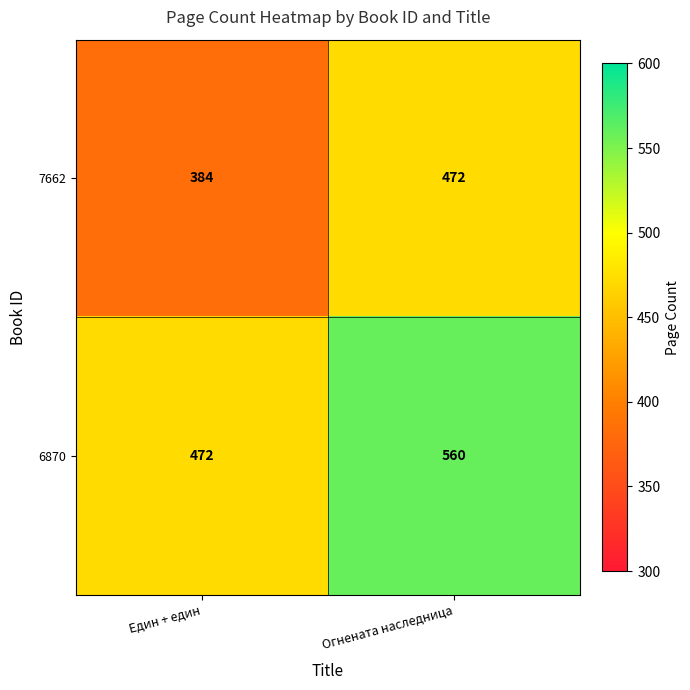

Reading left to right, transcribe all the data shown in this chart.

7662: Един + един=384	Огнената наследница=472
6870: Един + един=472	Огнената наследница=560